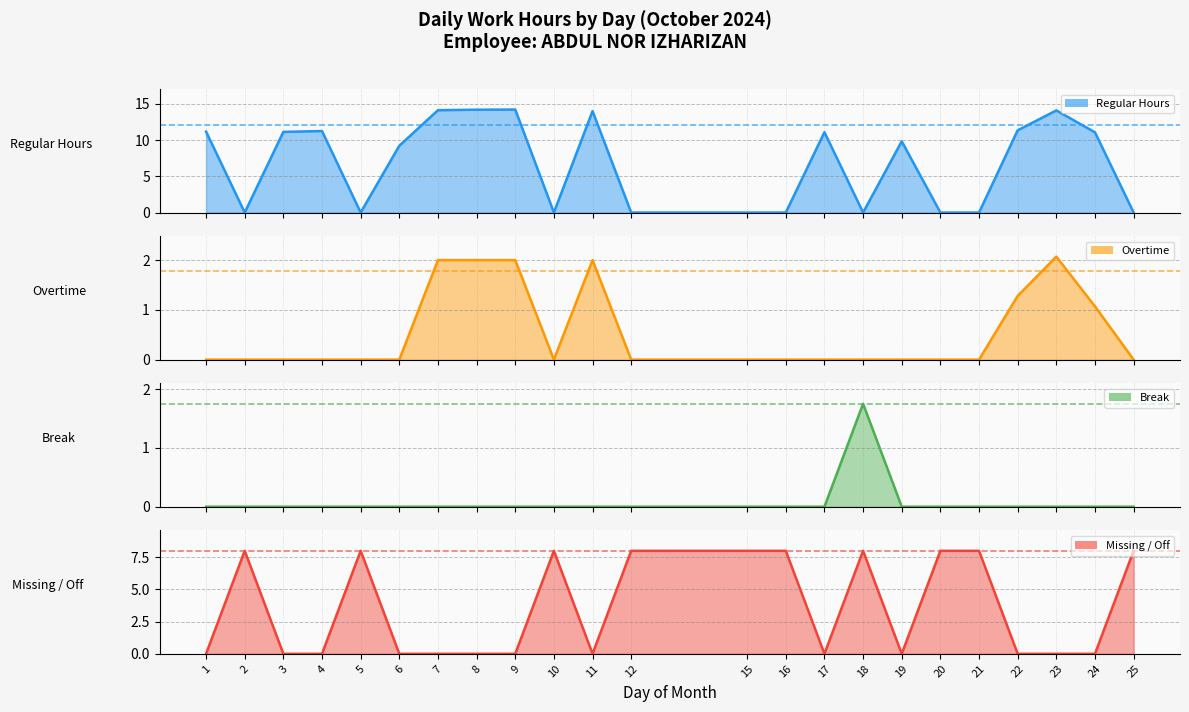

How many lines are shown in the chart?

4